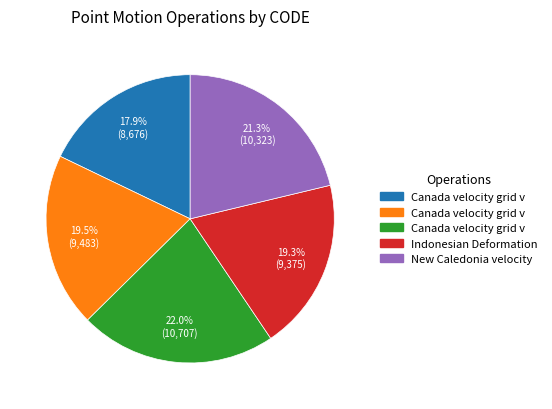

Is there a majority slice in this chart?

No